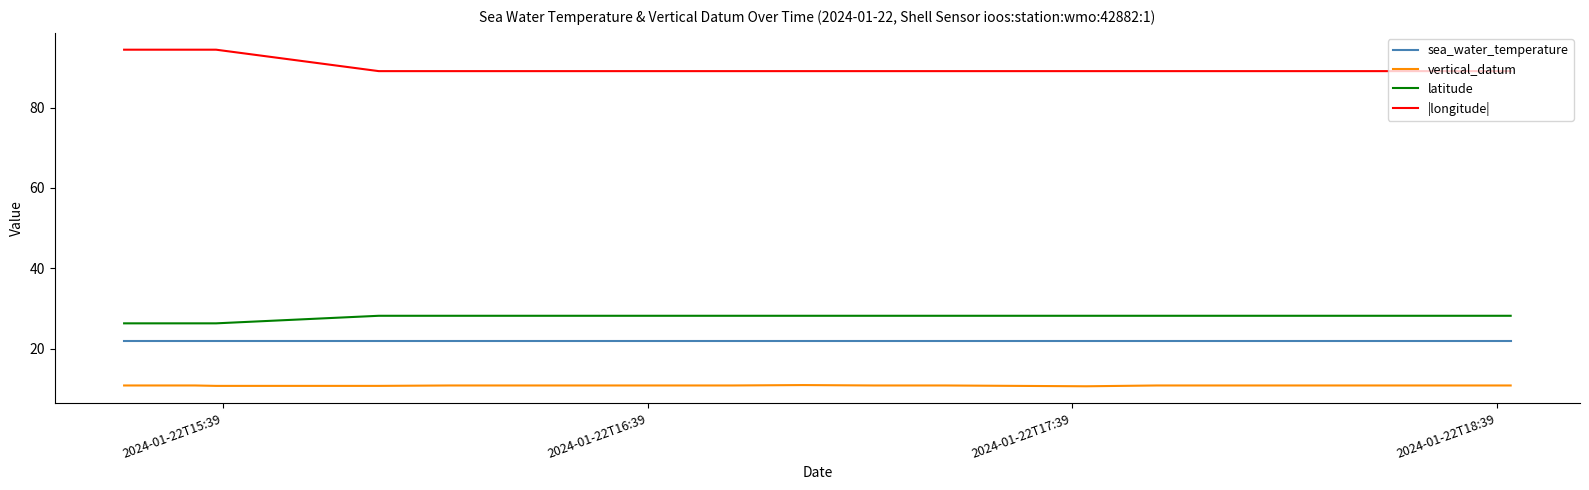

What is the maximum value shown in the chart?

94.4